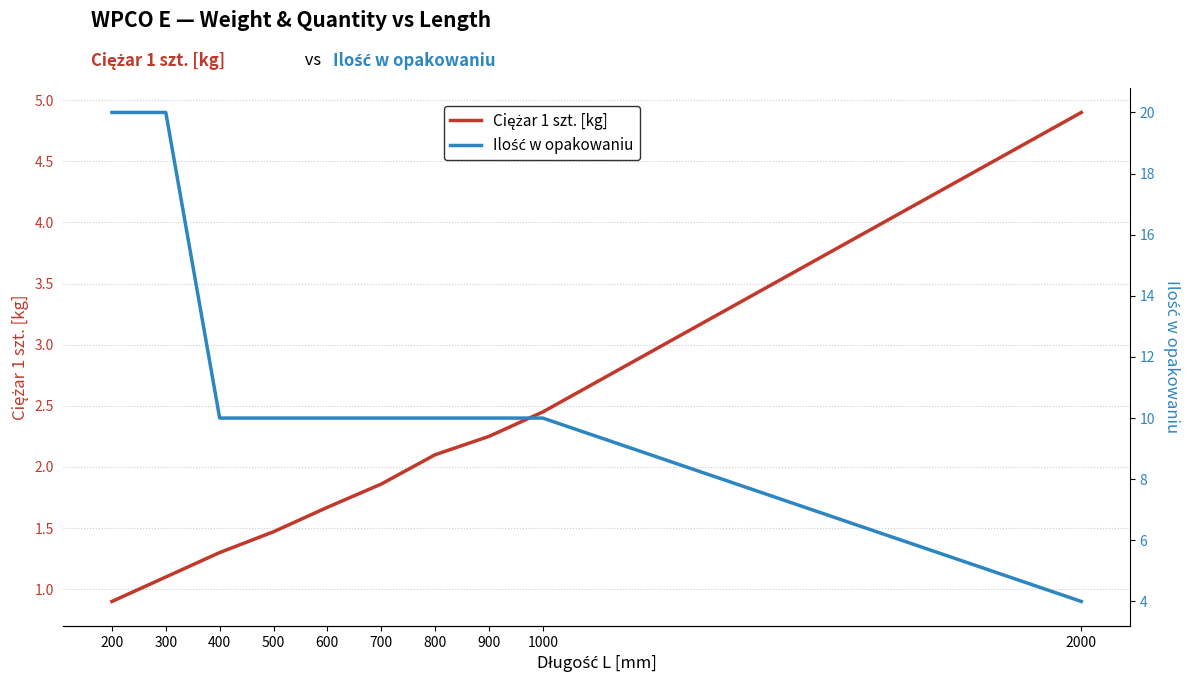

Is this an area chart (filled region under the line)?

No